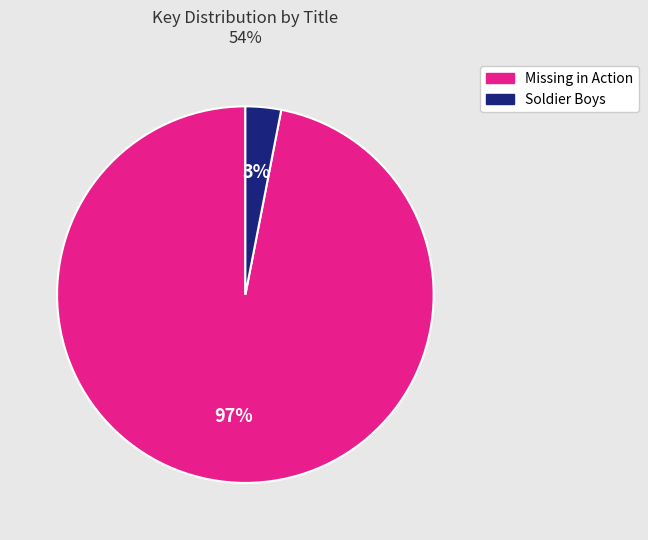

To the nearest percent, what is the difference between the Soldier Boys and Missing in Action slice percentages?

94%